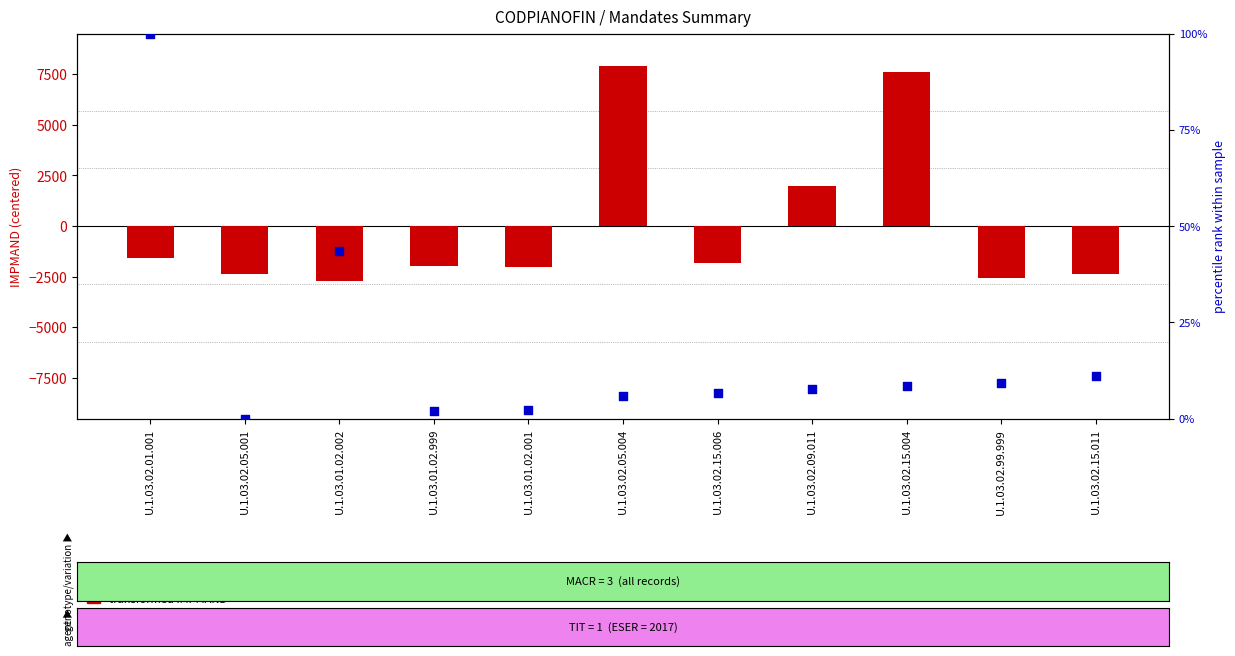

What is the total value across all series at U.1.03.02.05.001?

-2383.2